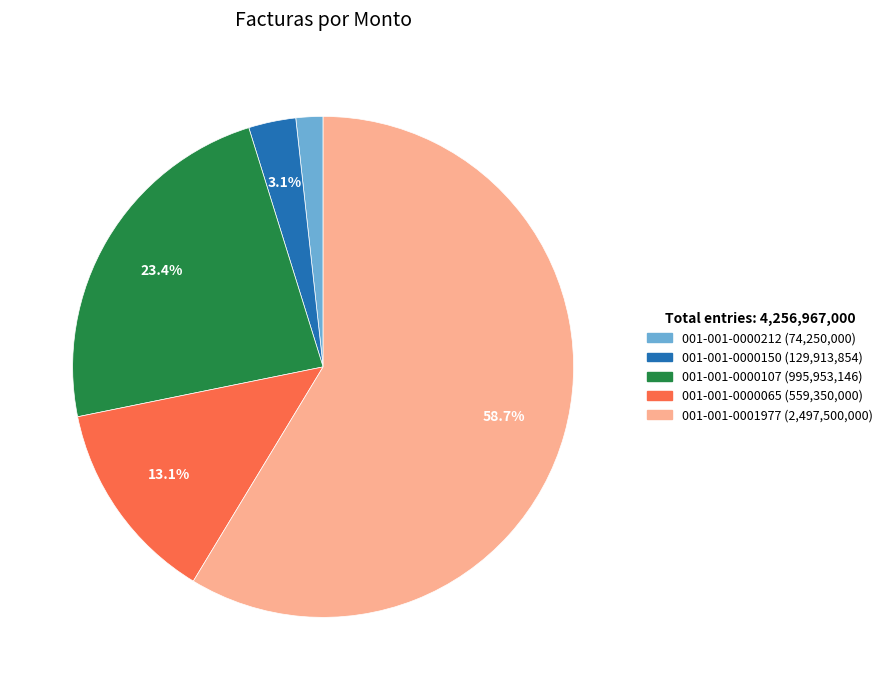

The 001-001-0001977 slice represents 44% of the pie. True or false?

False